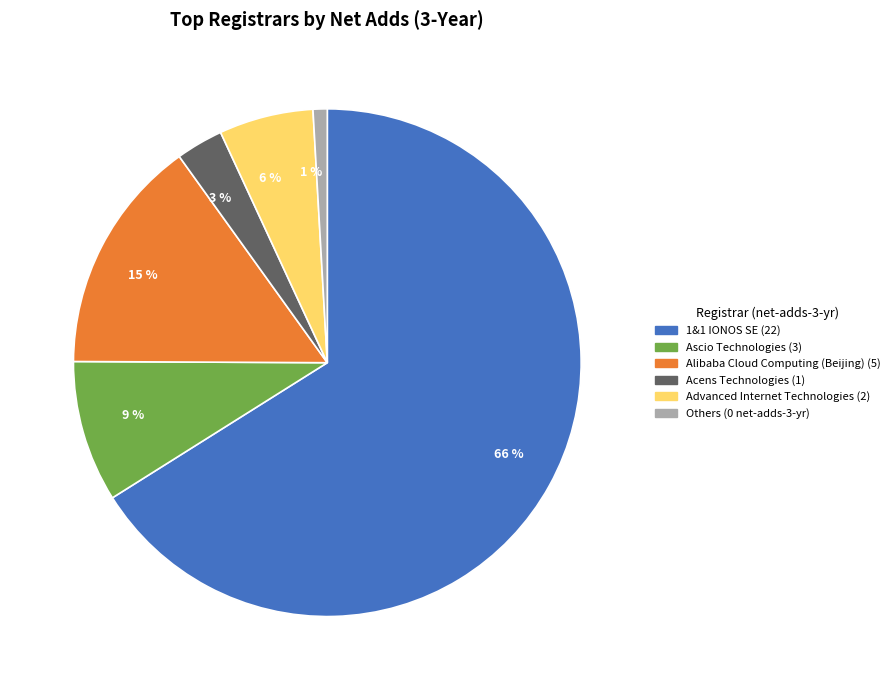

Do 6 % and 15 % together represent more than half of the pie?

No